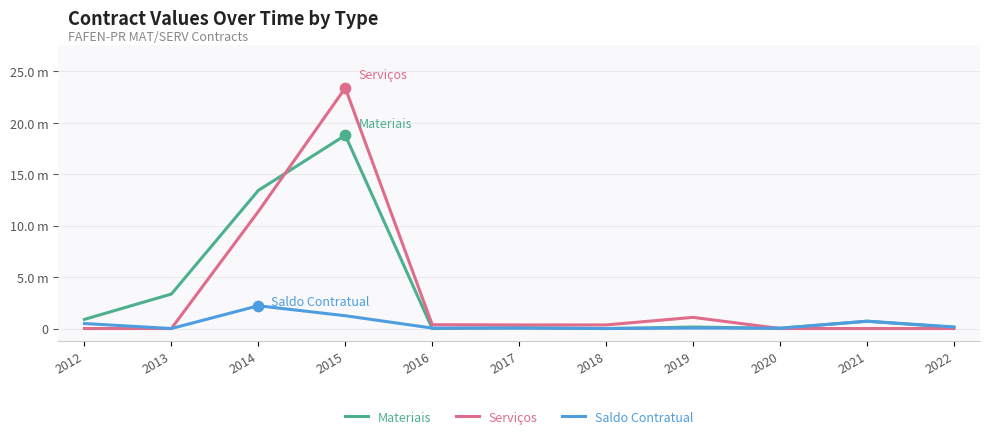

What is the total value across all series at 2013?

3350292.5